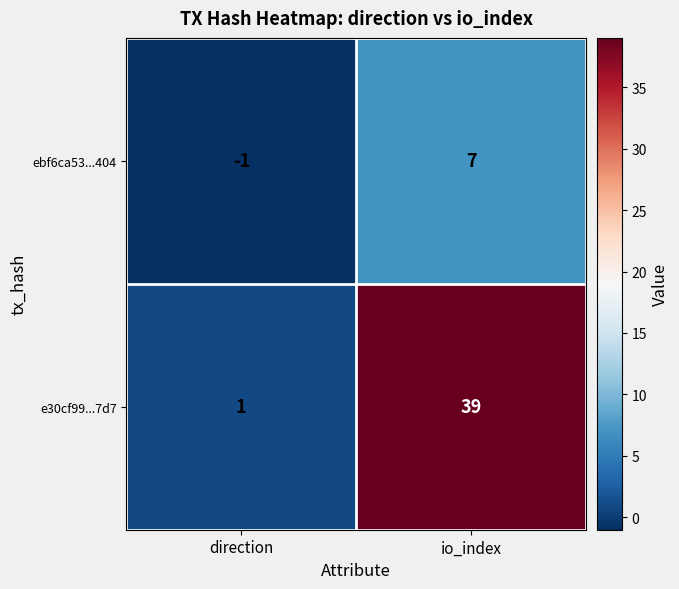

The ebf6ca53...404 series shows 11 at io_index. True or false?

False